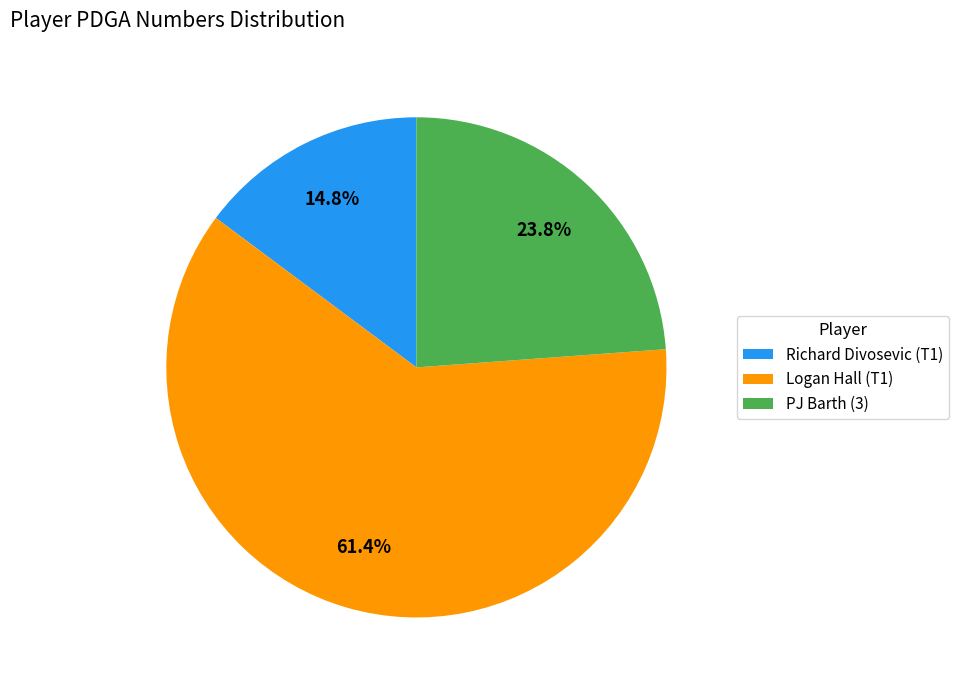

How many segments does this pie chart have?

3